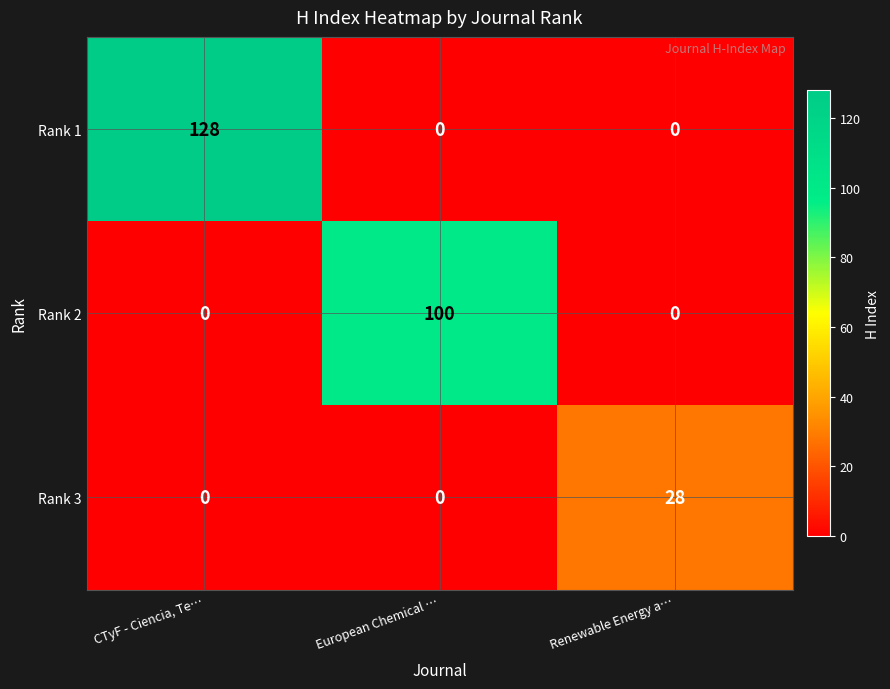

List the series in order of their overall mean, lowest first.

Rank 3, Rank 2, Rank 1